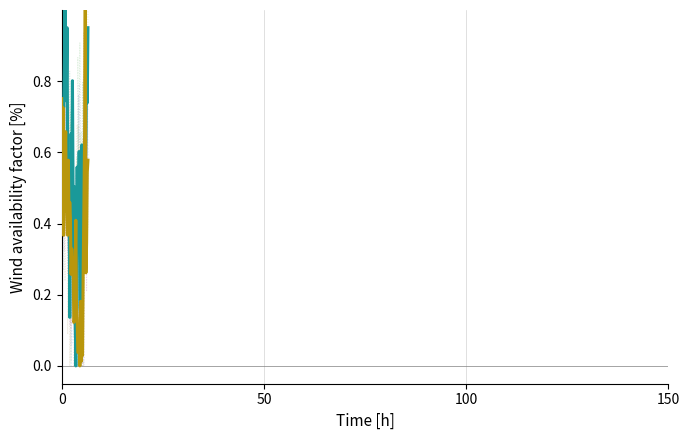

How many interior local peaks does the col_10 series have?

11